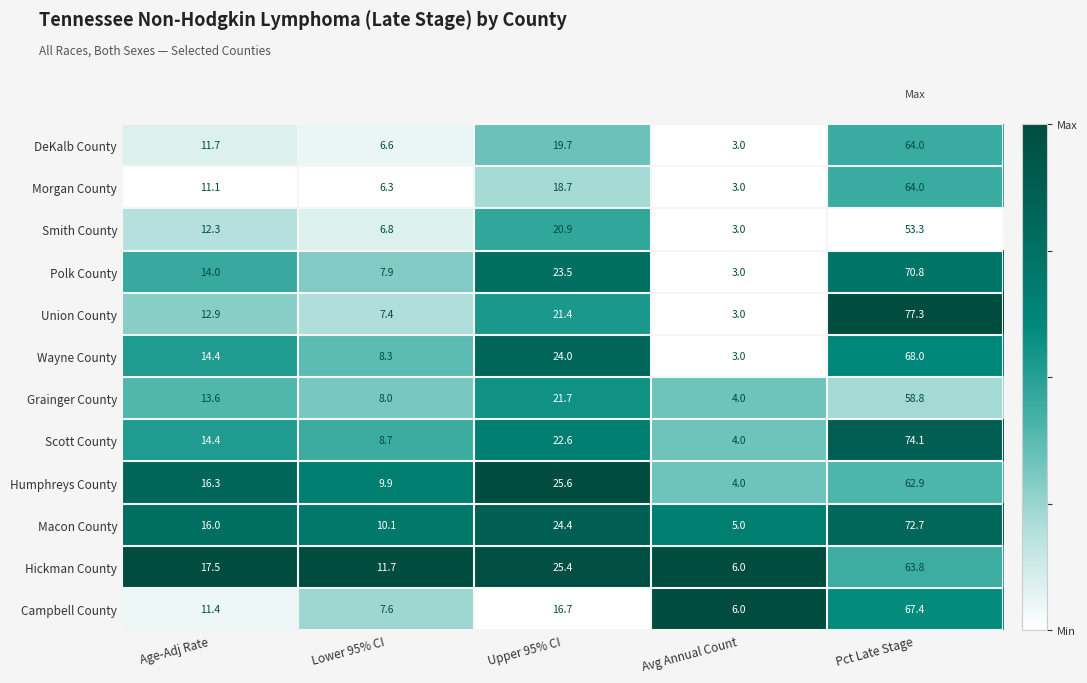

Where does the Morgan County series first go above 11?

Age-Adj Rate